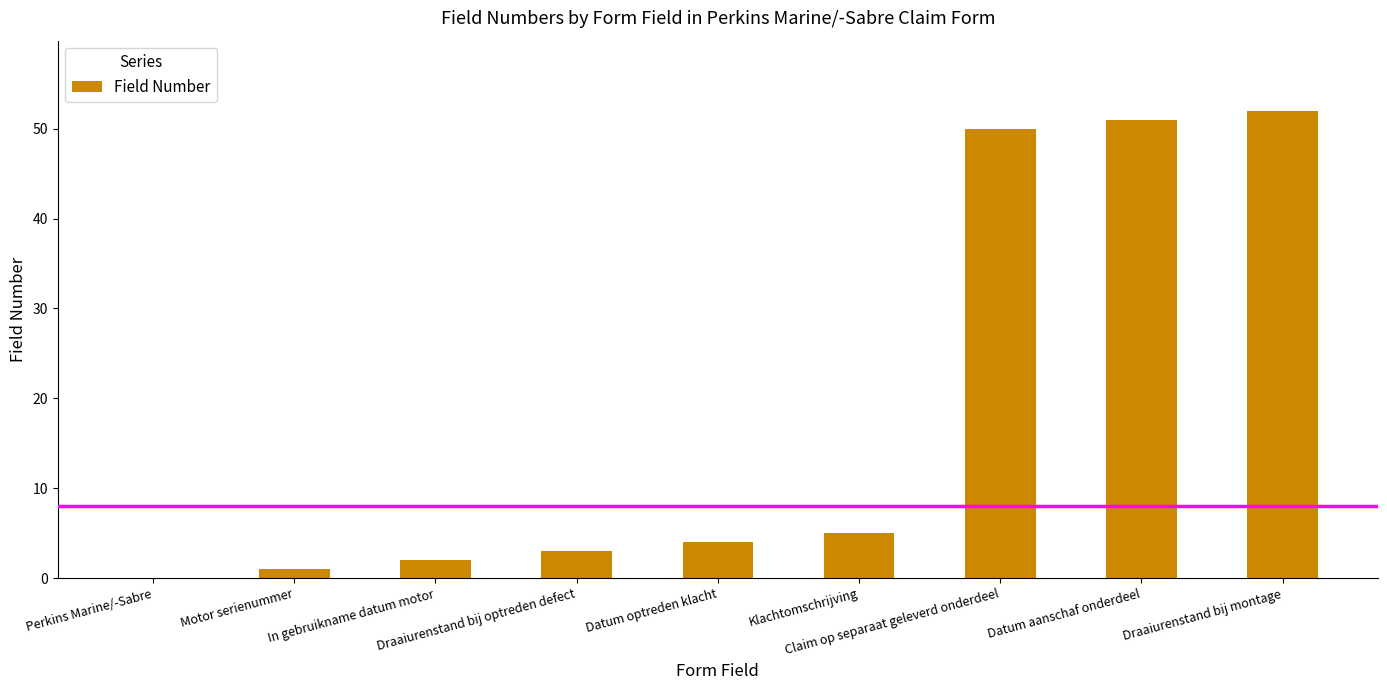

What is the sum of all values?

168